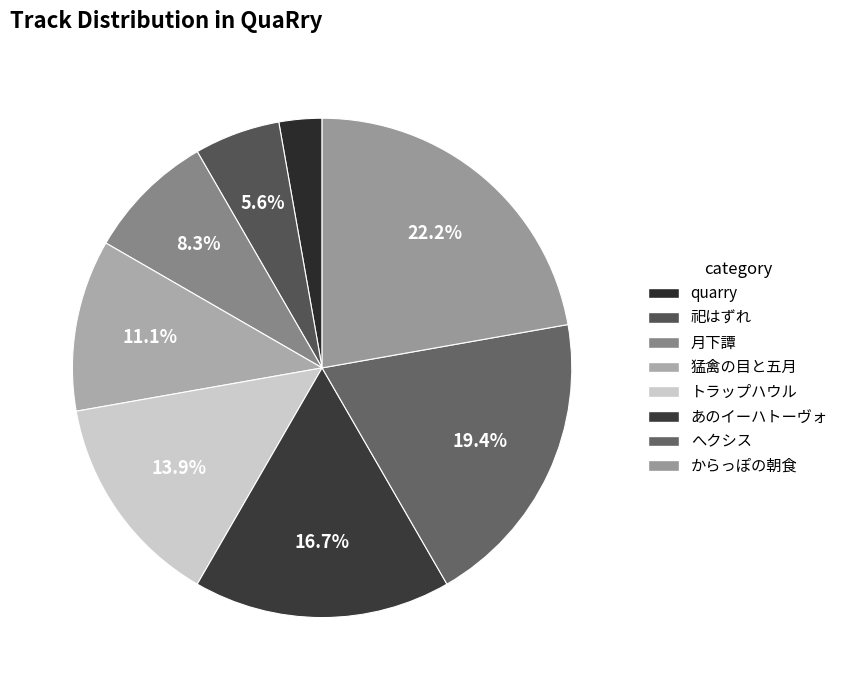

The へクシス slice represents 34% of the pie. True or false?

False